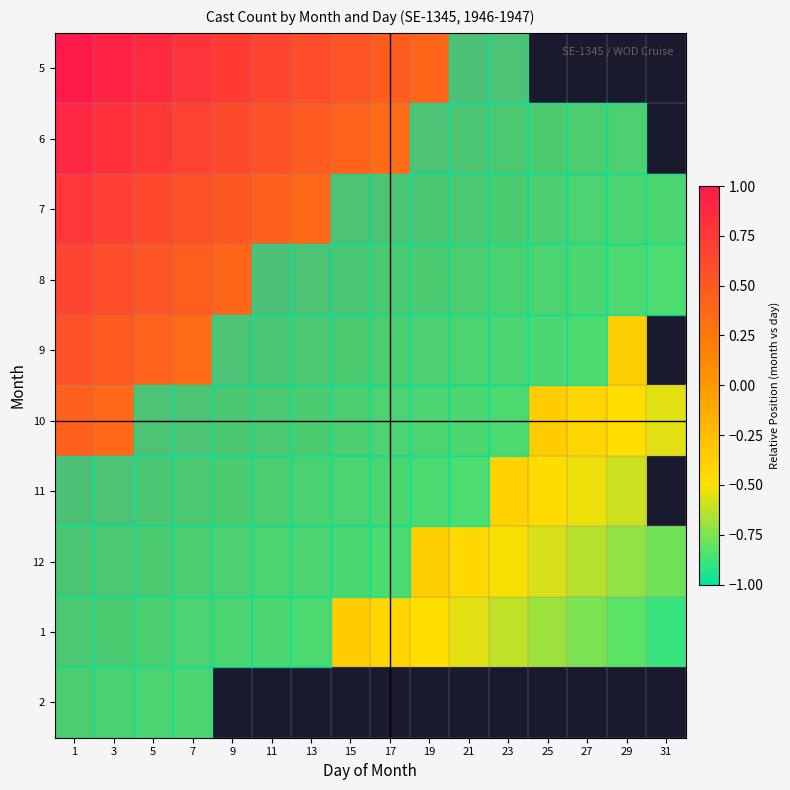

Is the value of 11 at 19 greater than the value of 10 at 5?

No